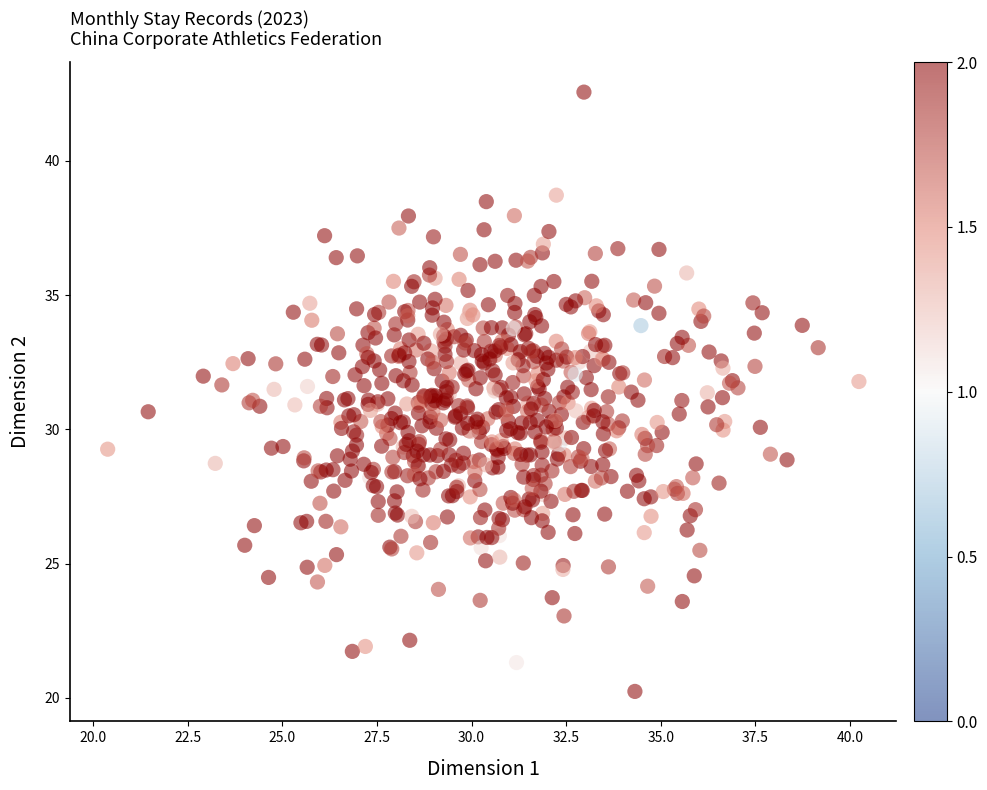

What is the range of X values (max minus min)?

19.9